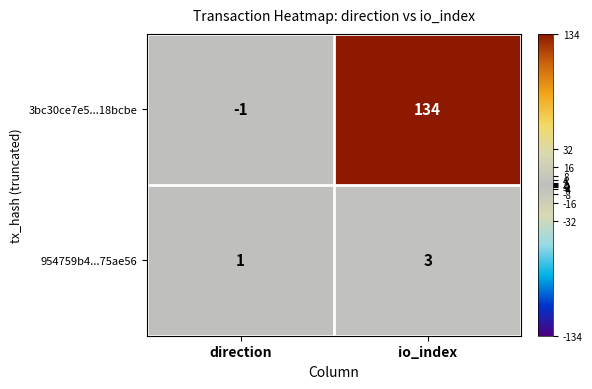

Where is 3bc30ce7e5...18bcbe nearest to the value 66?

direction